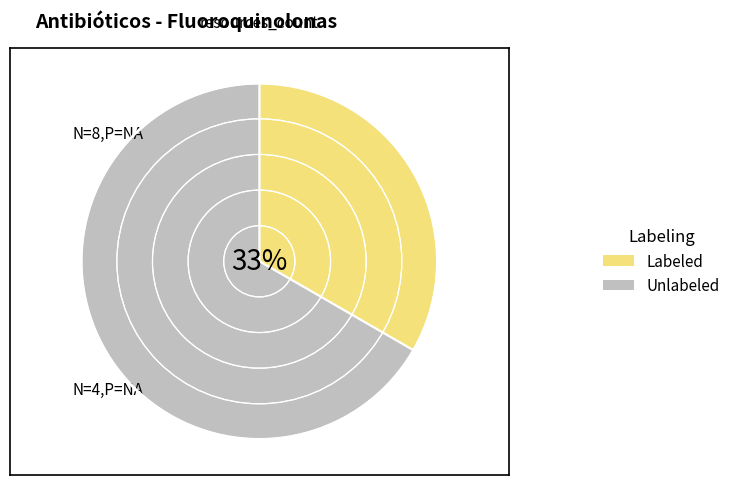

True or false: Unlabeled accounts for 74% of the total.

False